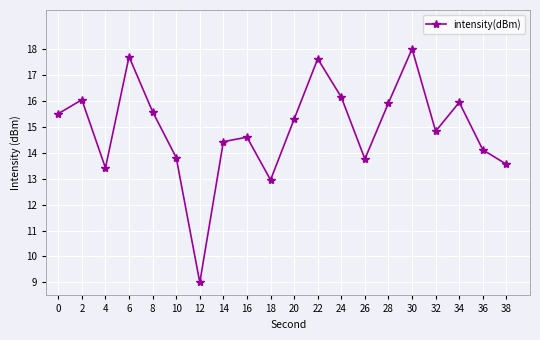

What is the value of the 1st point from the left?

15.5